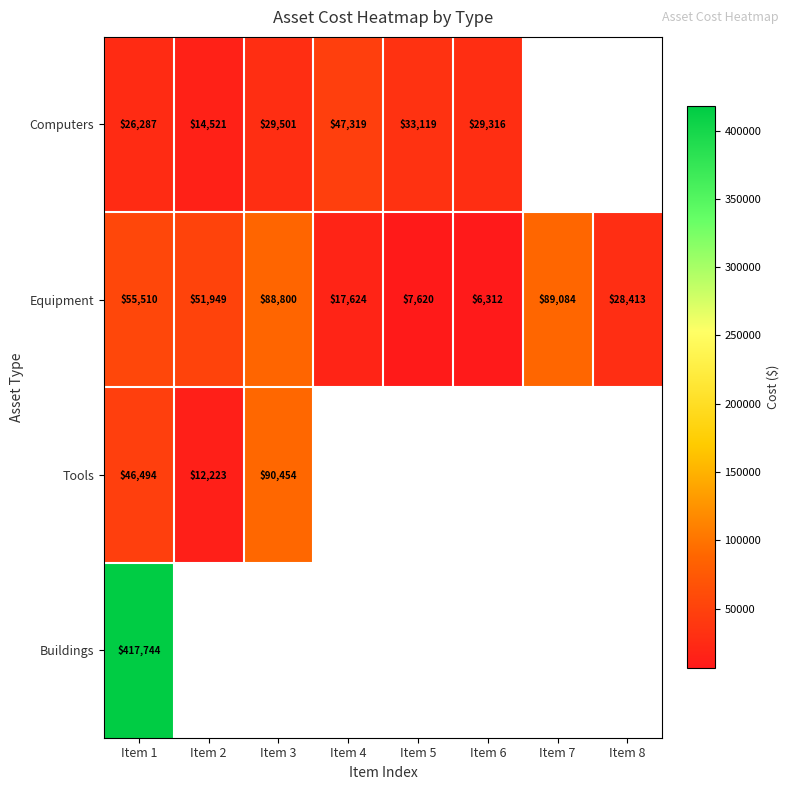

True or false: Equipment has a value of 55509.5 at Item 1.

True